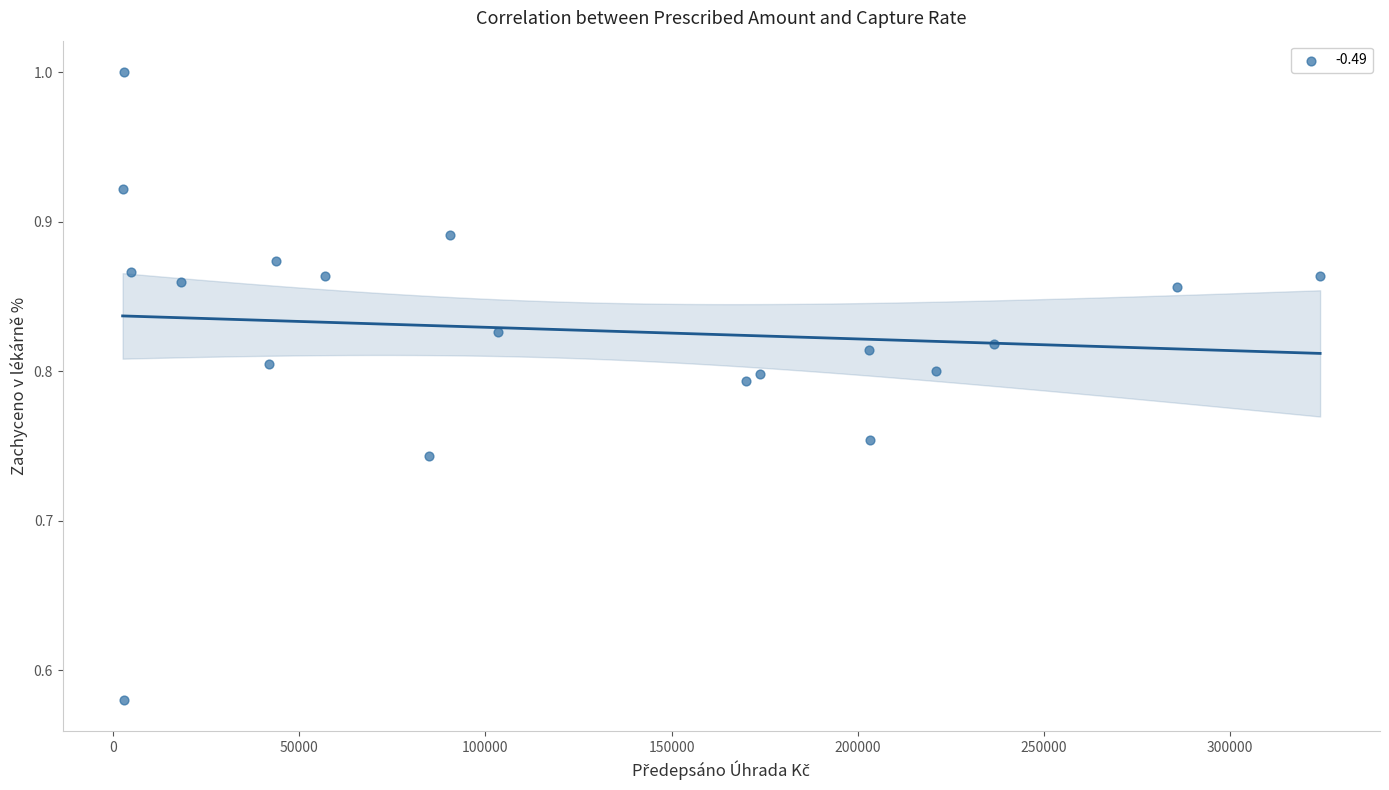

What is the range of Y values (max minus min)?

0.4